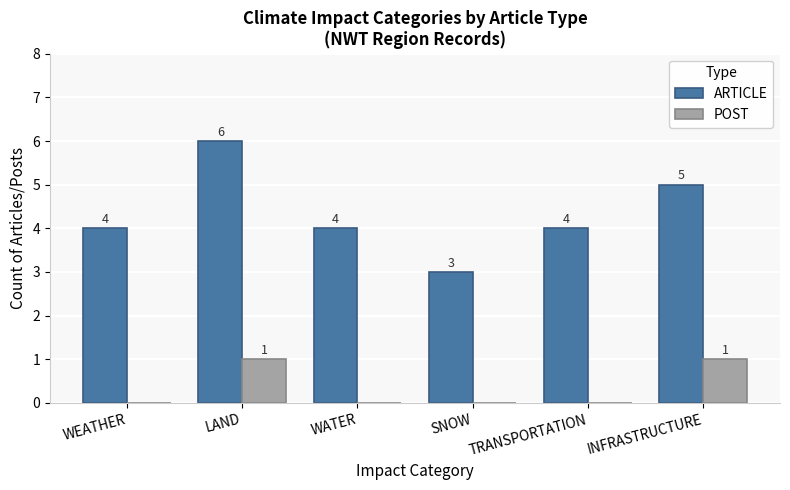

What is the sum of all POST values?

2